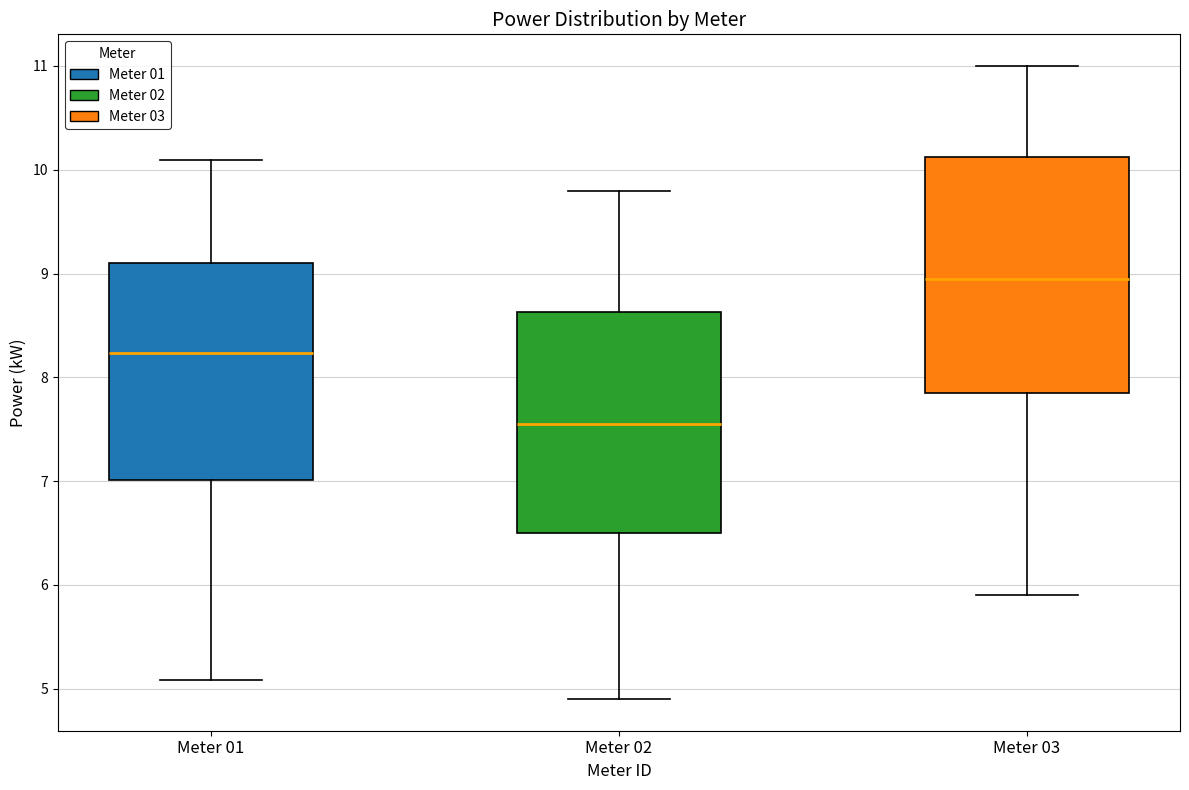

Reading left to right, transcribe this box plot: for each box, give where its median line is, the range the box spans, and where its two whiskers end, as read against the y-axis. The values are not printed on the chart, so give them approximately, as read against the axis.

Meter 01: median 8.2, box 7.0 to 9.1, whiskers 5.1 to 10.1
Meter 02: median 7.6, box 6.5 to 8.6, whiskers 4.9 to 9.8
Meter 03: median 9.0, box 7.9 to 10.1, whiskers 5.9 to 11.0